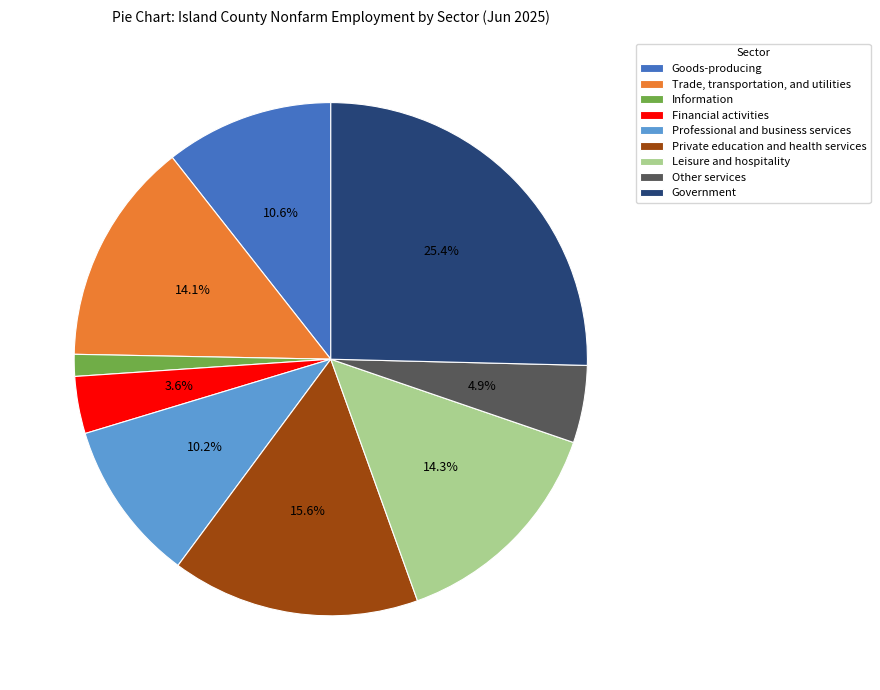

How many segments does this pie chart have?

9